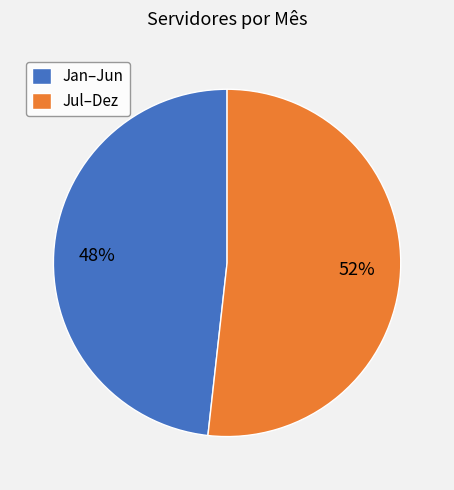

Do Jan–Jun and Jul–Dez together represent more than half of the pie?

Yes